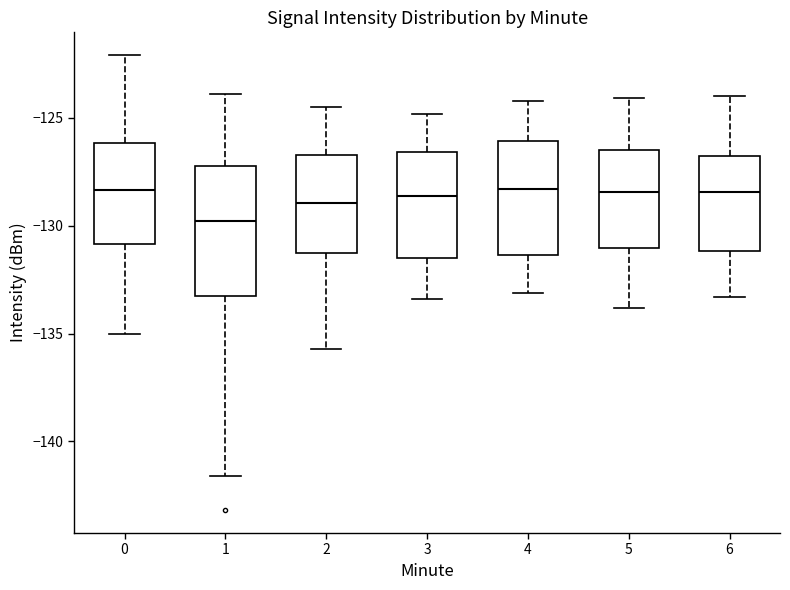

Comparing the boxes themselves (not the whiskers), which one is the tallest?

1